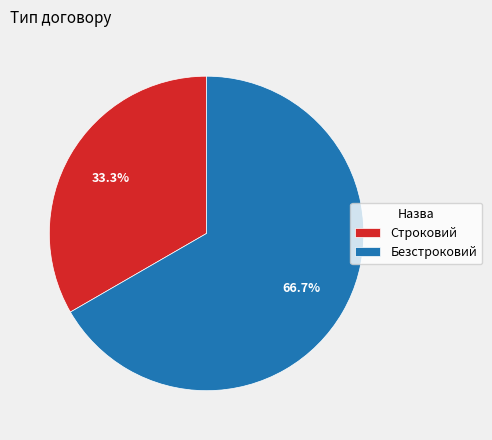

Approximately how many times larger is the value at Безстроковий compared to Строковий?

2.0